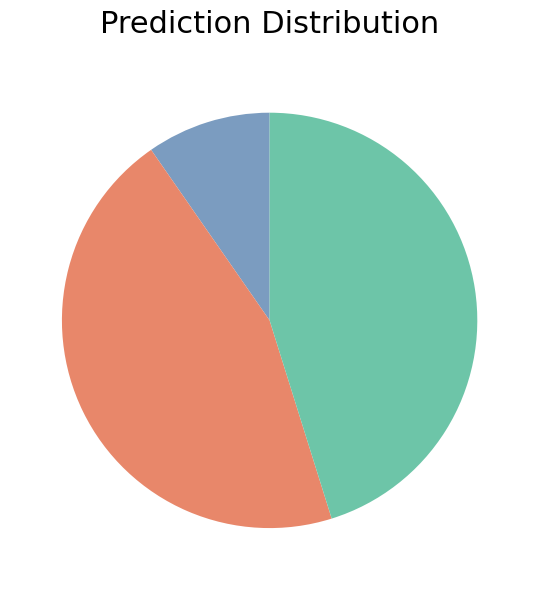

Does any single category account for the majority?

No